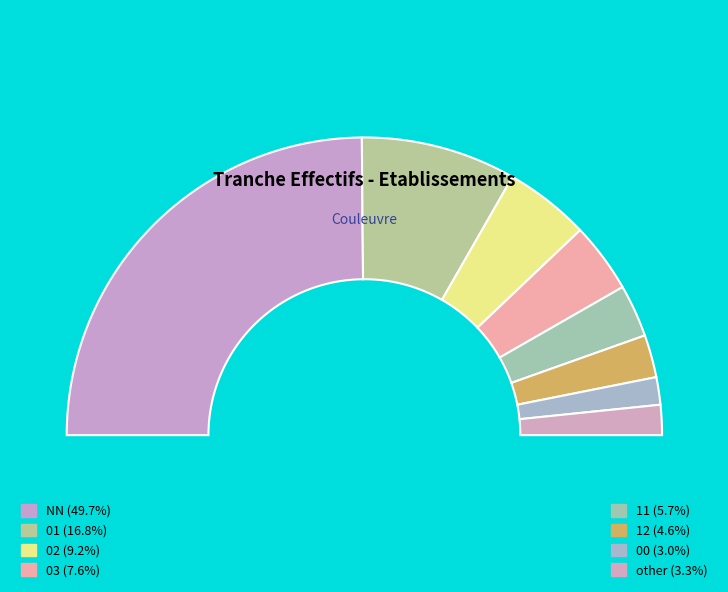

Count the number of slices in the pie.

8